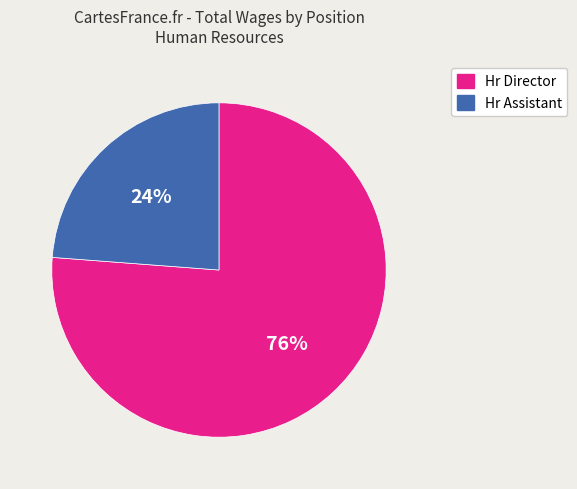

What is the ratio of the value at Hr Director to the value at Hr Assistant?

3.2